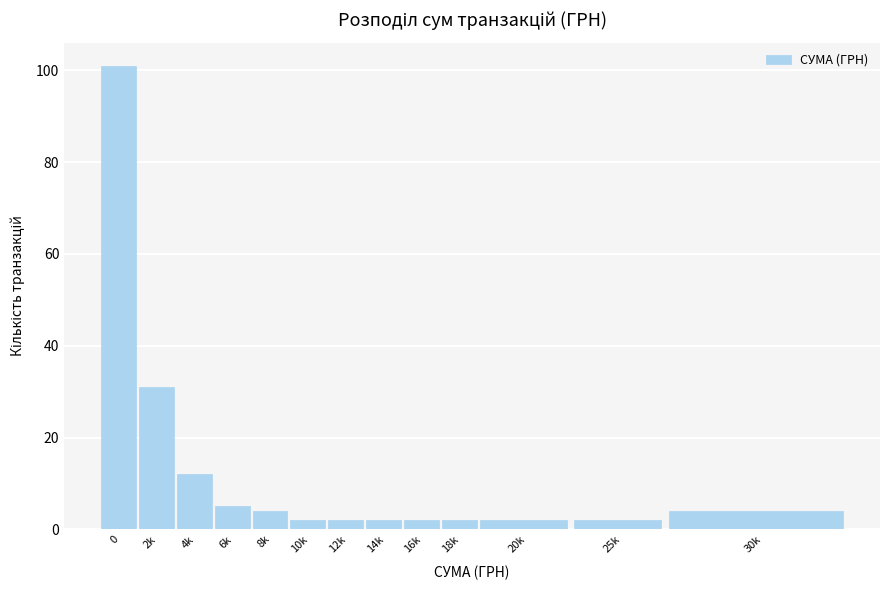

Reading left to right, what are all the values shown in this chart?

0=101	2k=31	4k=12	6k=5	8k=4	10k=2	12k=2	14k=2	16k=2	18k=2	20k=2	25k=2	30k=4